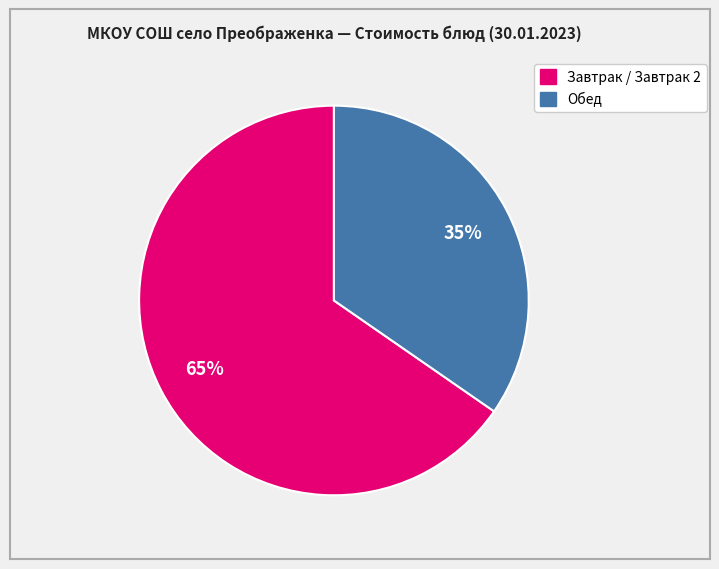

To the nearest percent, what is the average slice percentage?

50%